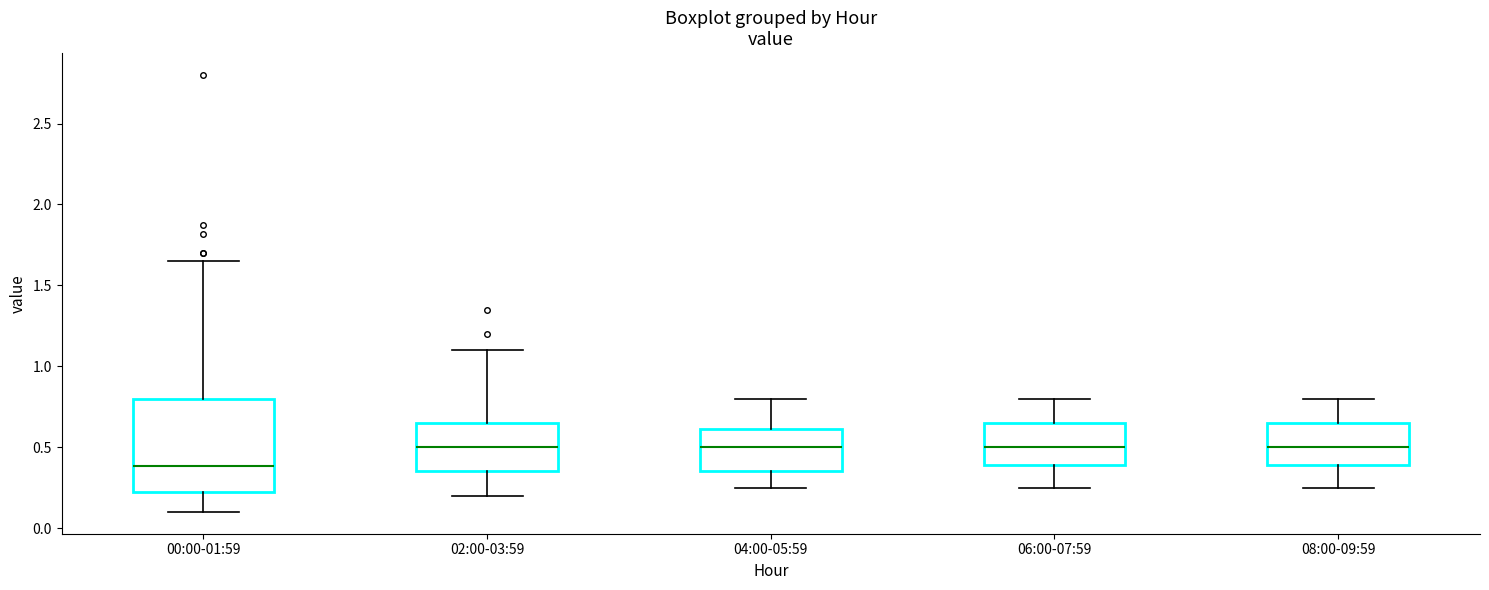

Reading left to right, read every box against the y-axis: the position of its median line, the range the box covers, and the ends of its whiskers. The values are not printed on the chart, so give them approximately, as read against the axis.

00:00-01:59: median 0.40, box 0.20 to 0.80, whiskers 0.10 to 1.65
02:00-03:59: median 0.50, box 0.35 to 0.65, whiskers 0.20 to 1.10
04:00-05:59: median 0.50, box 0.35 to 0.60, whiskers 0.25 to 0.80
06:00-07:59: median 0.50, box 0.40 to 0.65, whiskers 0.25 to 0.80
08:00-09:59: median 0.50, box 0.40 to 0.65, whiskers 0.25 to 0.80